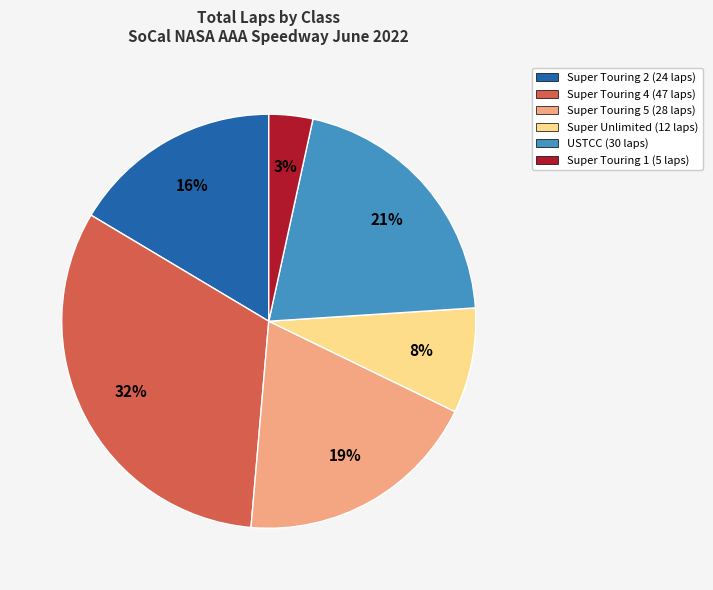

Is there any slice that represents more than half of the pie?

No